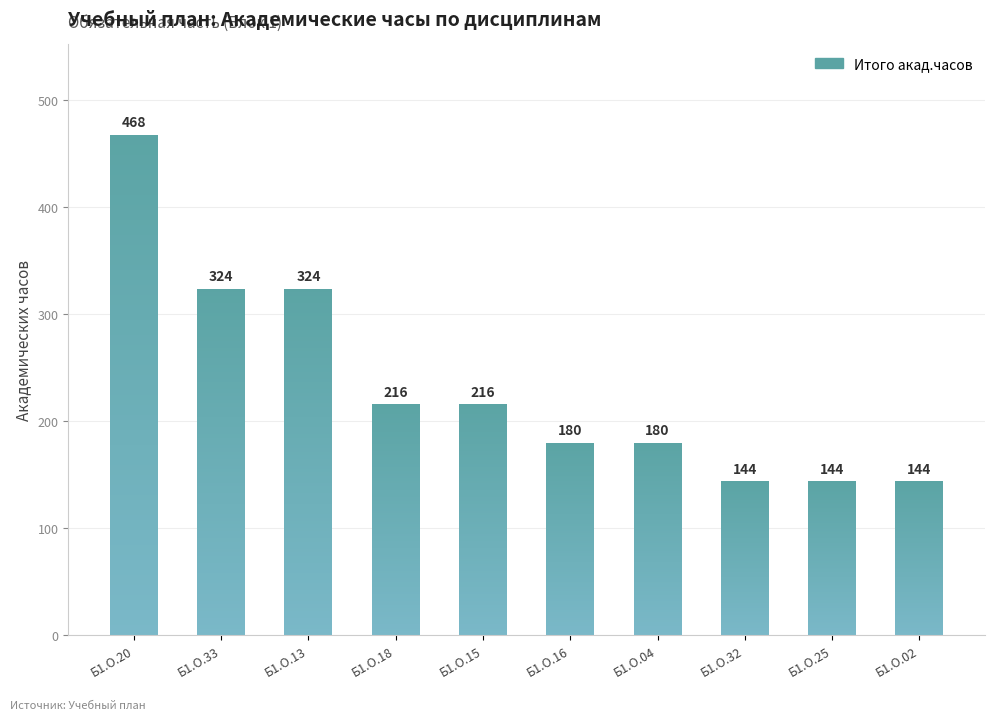

Does the chart contain stacked bars?

No